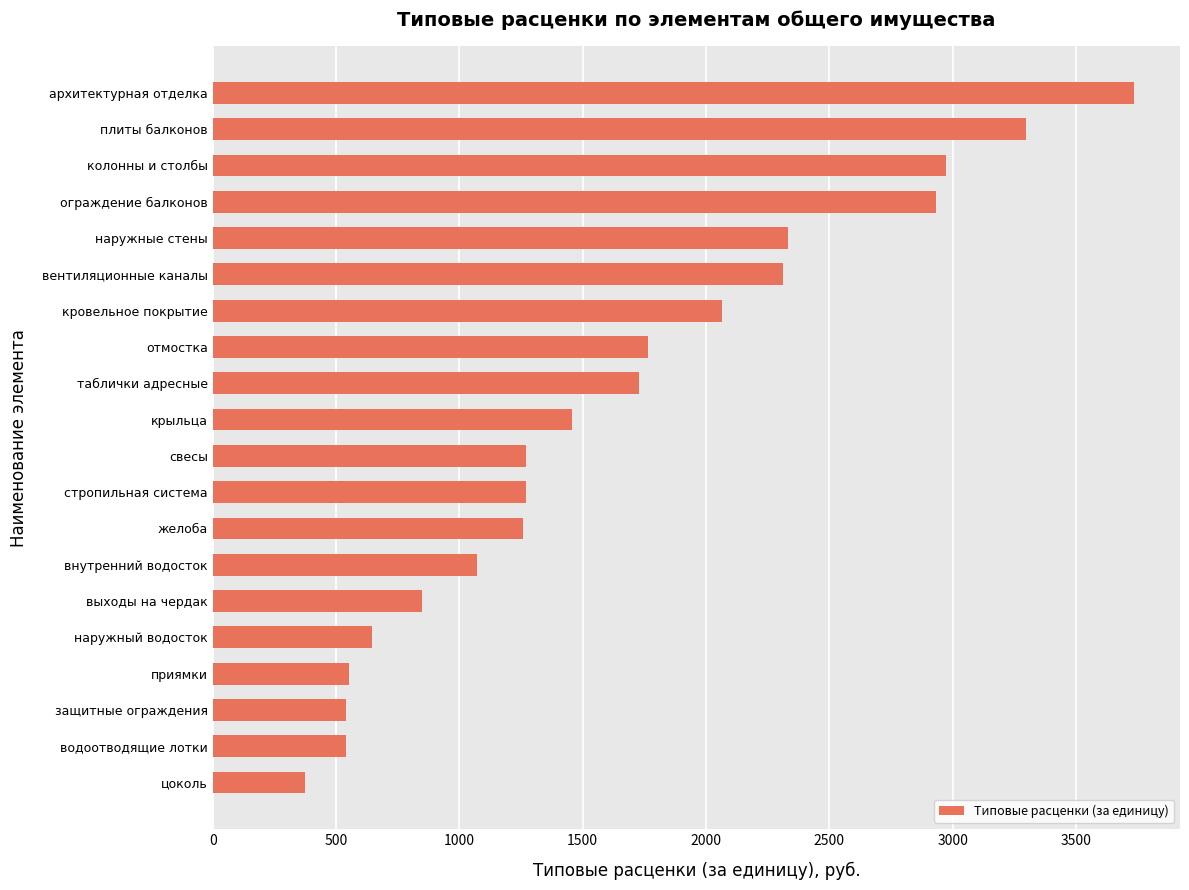

Where is the data nearest to the value 2054?

кровельное покрытие